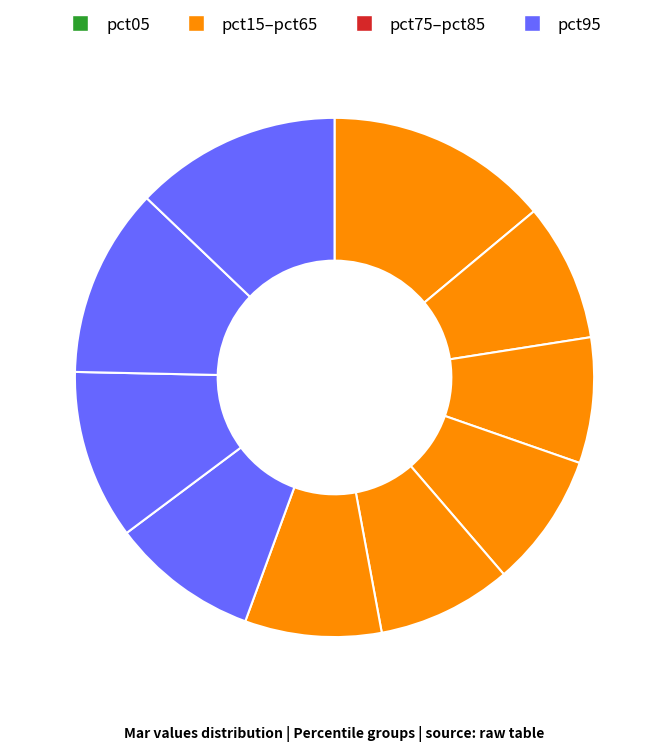

How many segments does this pie chart have?

10